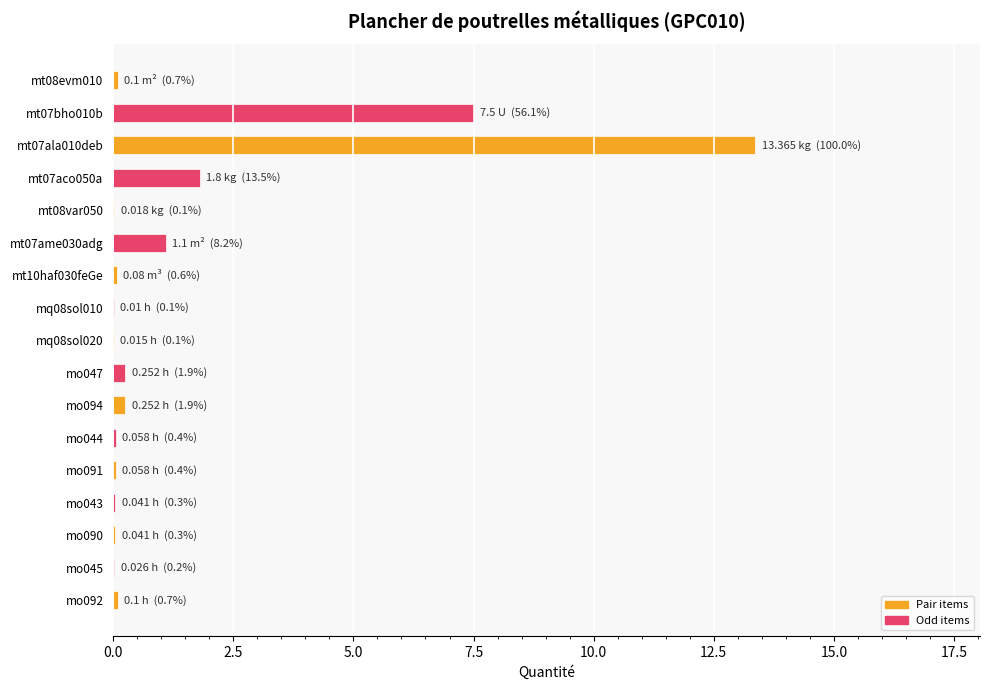

What is the sum of all values?

24.8